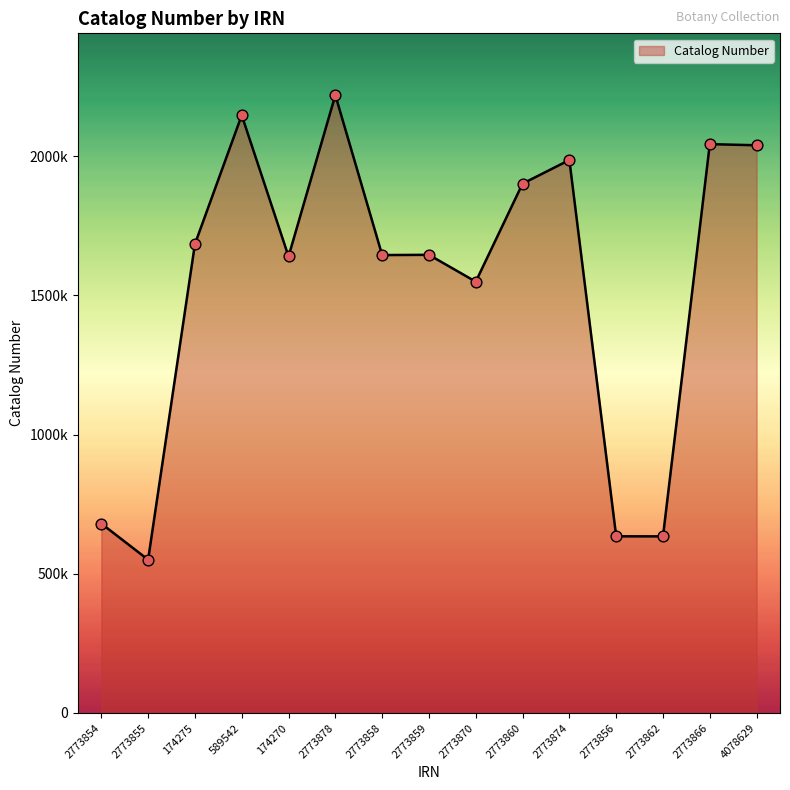

Is this an area chart (filled region under the line)?

Yes